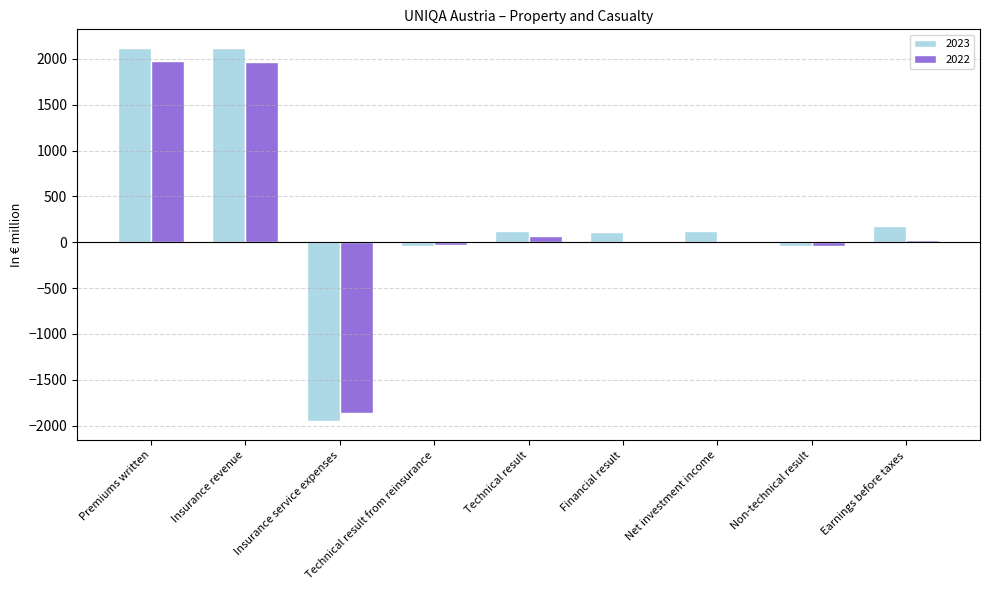

The value of 2022 at Insurance service expenses is -2613.8. True or false?

False